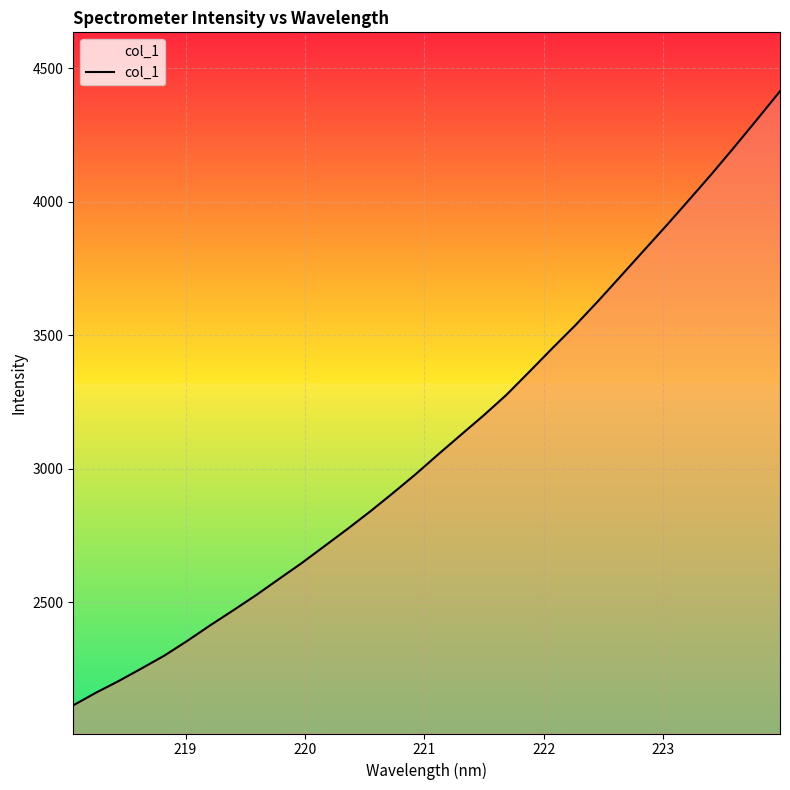

What is the difference between the second highest and minimum values?

2195.5